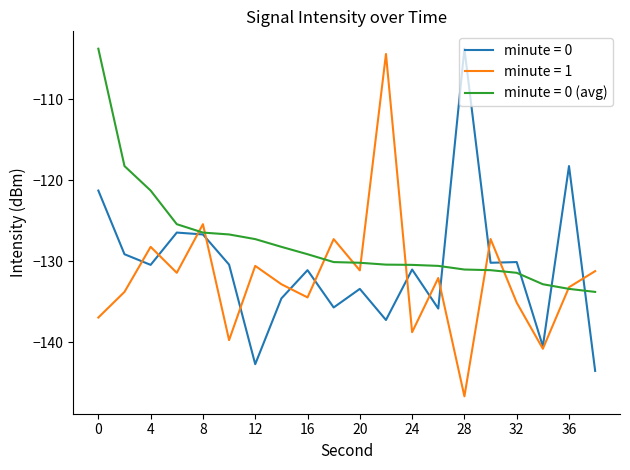

True or false: minute = 0 (avg) and minute = 0 cross at least once.

True